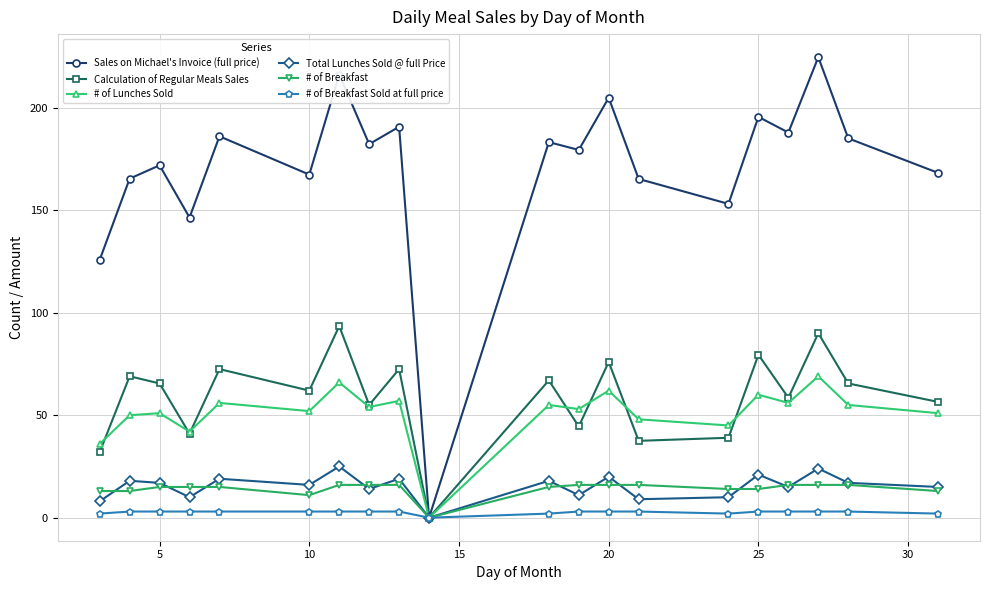

What is the maximum value shown in the chart?

224.7